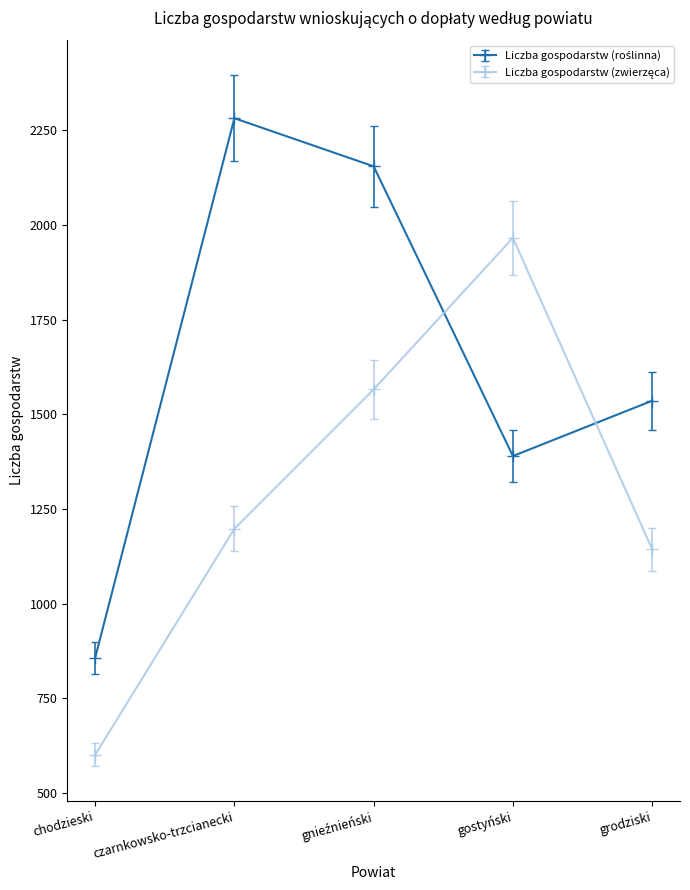

At how many categories does at least one series exceed 889?

4